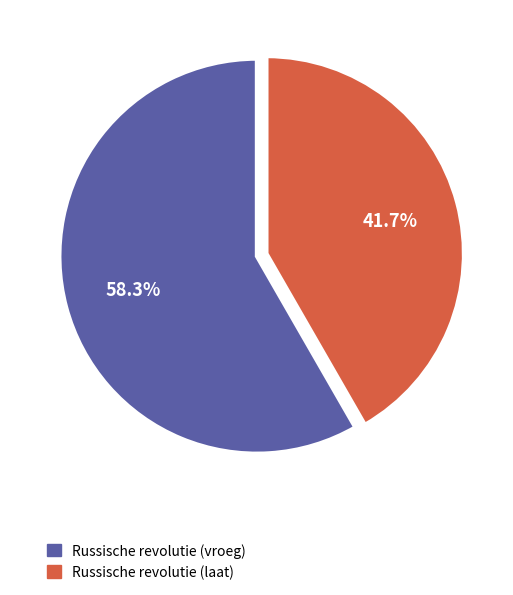

Rank the categories by value from lowest to highest.

Russische revolutie (laat), Russische revolutie (vroeg)